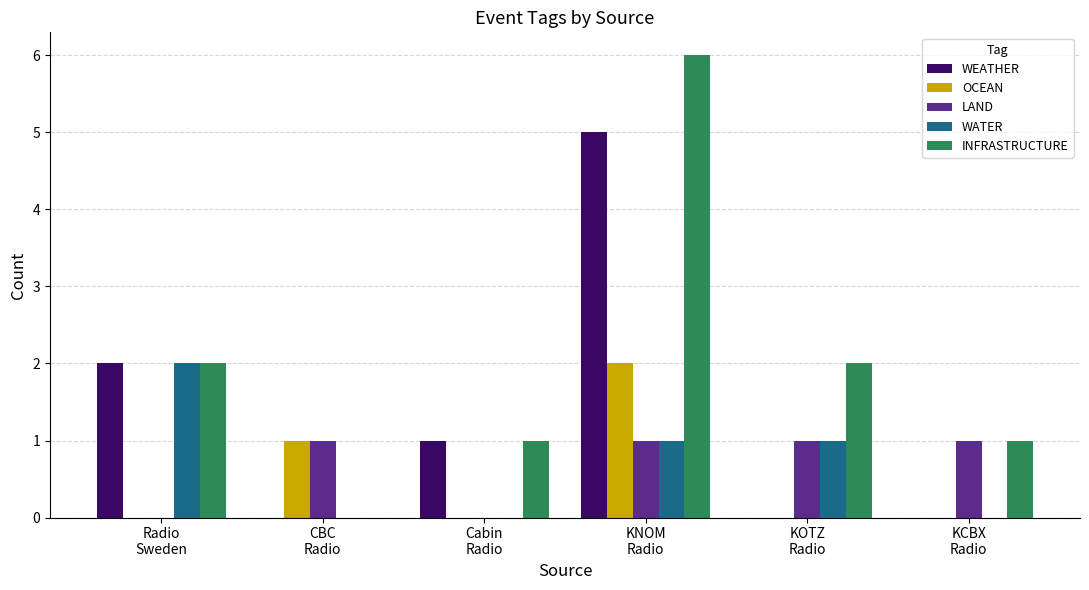

Count the number of categories in the chart.

6